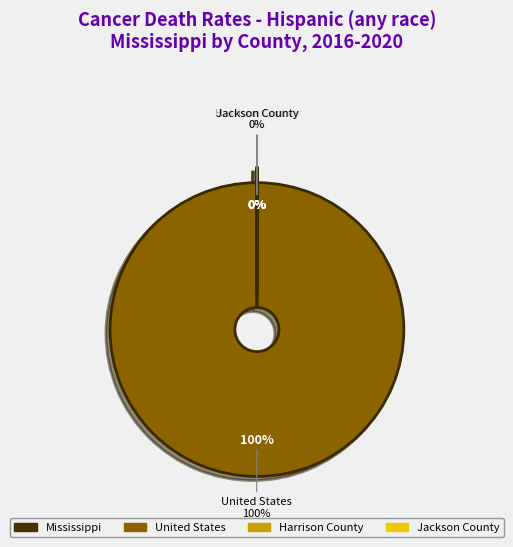

Between Harrison County and Jackson County, which is larger?

Harrison County